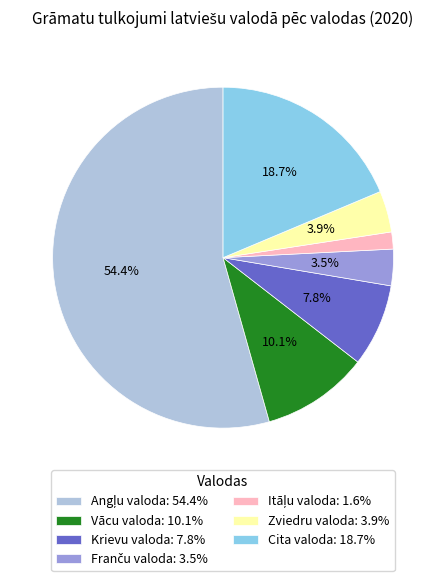

Is Vācu valoda: 10.1% the majority of the pie?

No